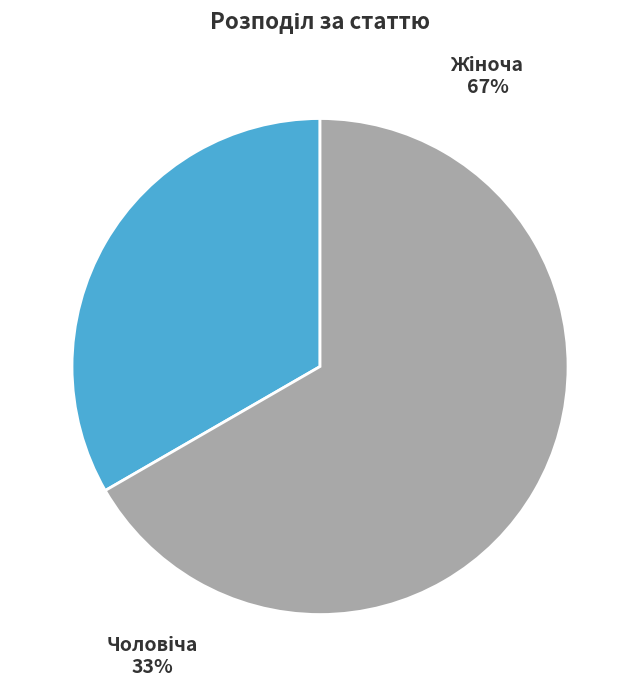

The Жіноча slice represents 58% of the pie. True or false?

False